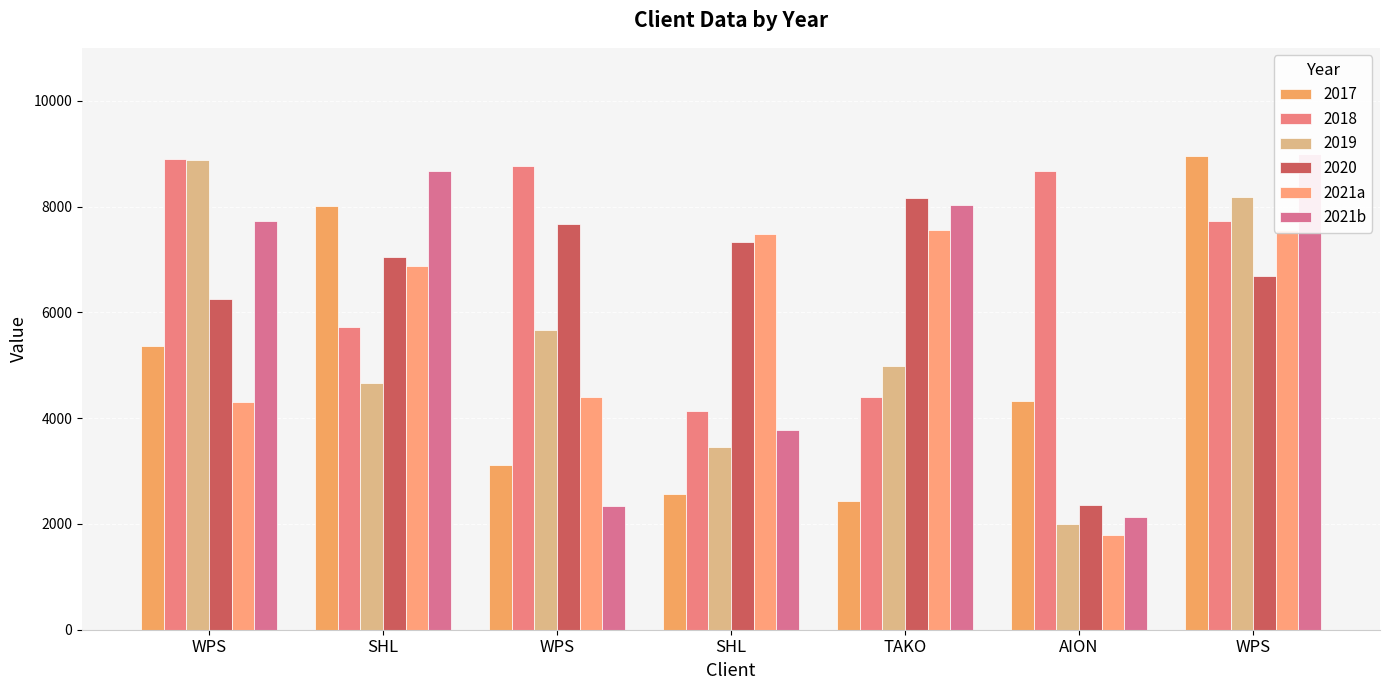

What is the sum of the 2021a values at SHL and SHL?

14355